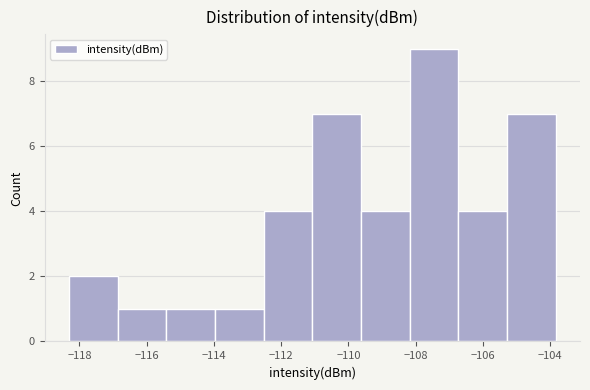

Reading left to right, transcribe this chart: for each bar, give the range it covers on the x-axis and its height. Neither the bar edges nor the heights are printed on the chart, so give them approximately, as read against the axes.

-118.4 to -116.8: 2
-116.8 to -115.4: 1
-115.4 to -114.0: 1
-114.0 to -112.6: 1
-112.6 to -111.0: 4
-111.0 to -109.6: 7
-109.6 to -108.2: 4
-108.2 to -106.8: 9
-106.8 to -105.2: 4
-105.2 to -103.8: 7